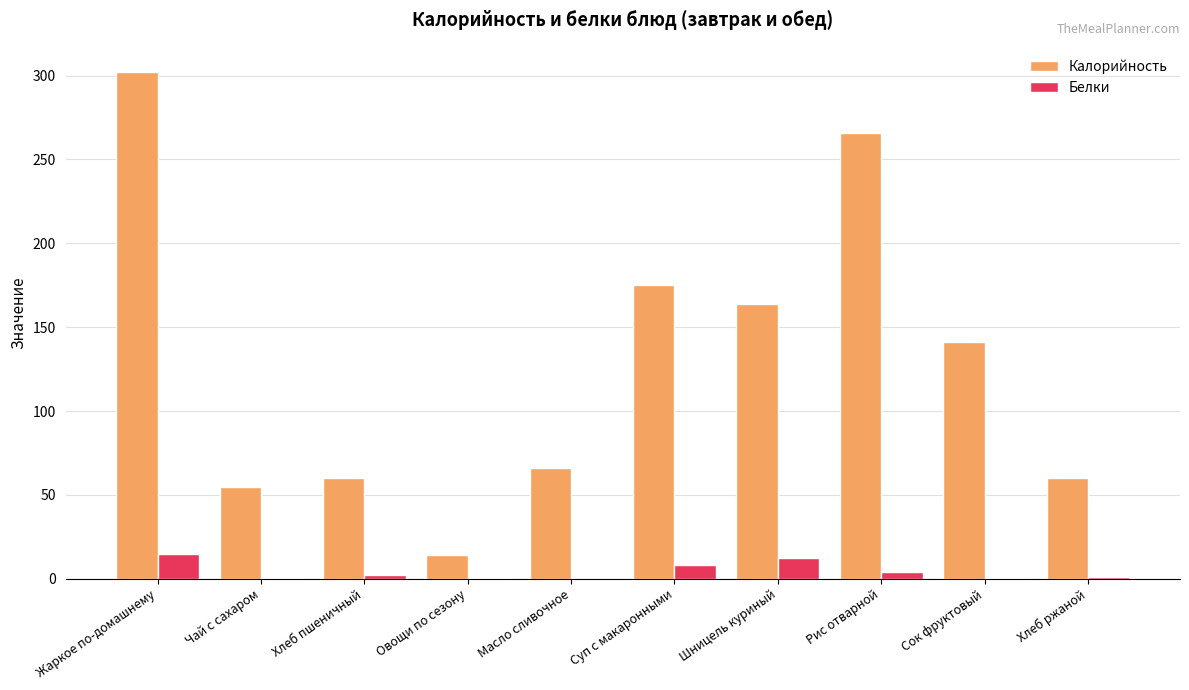

Which series has the largest range (max minus min)?

Калорийность